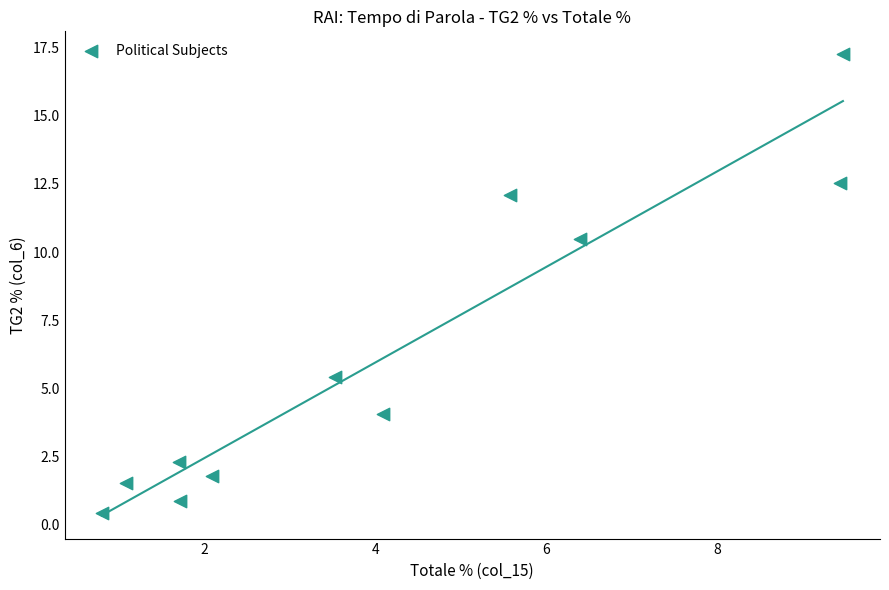

What is the average Y value?

6.2